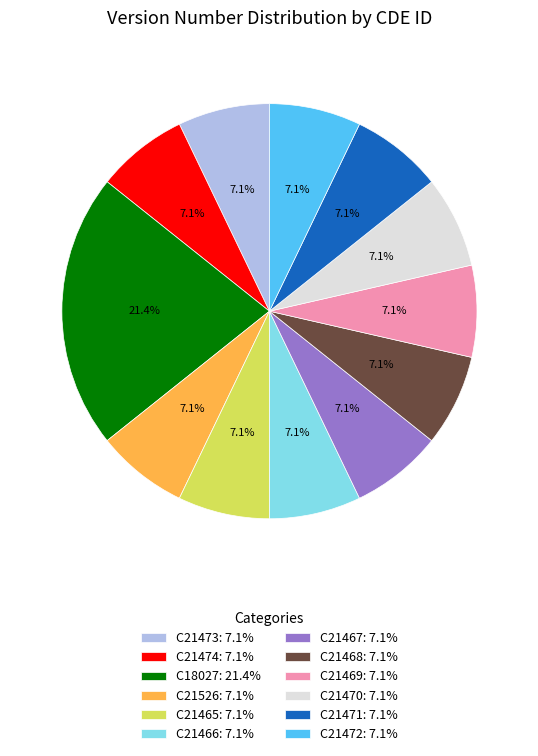

How much of the chart is everything except C21526: 7.1%?

92.9%